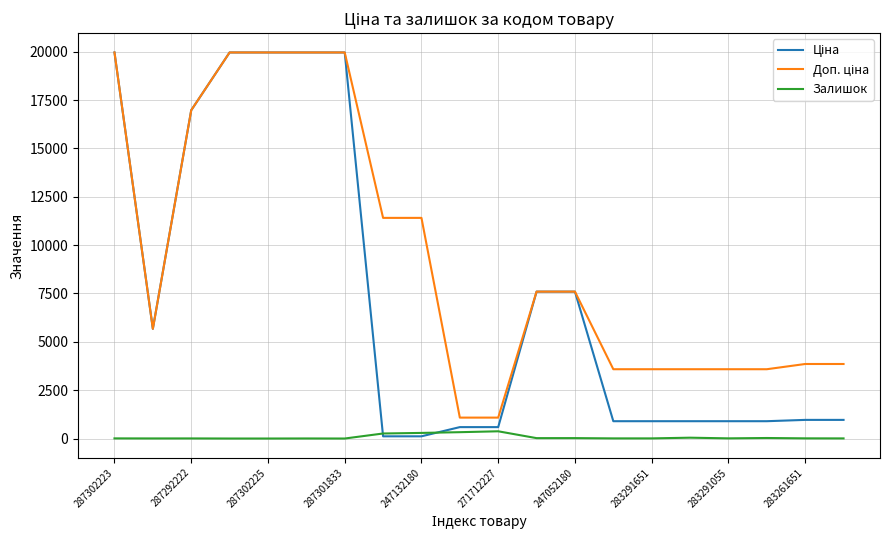

What is the greatest value displayed?

19964.2